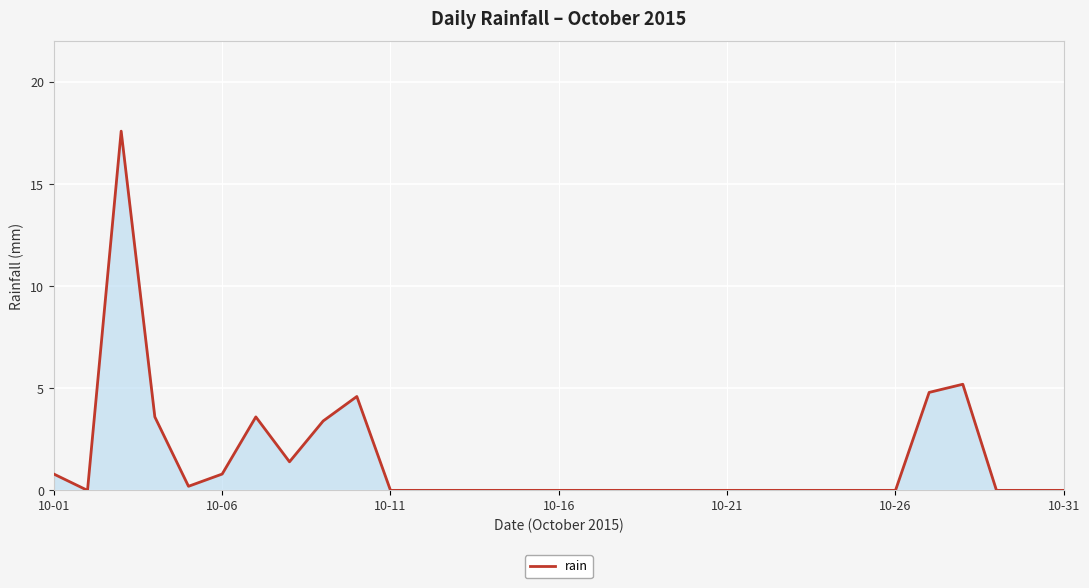

Does the chart have visible grid lines?

Yes